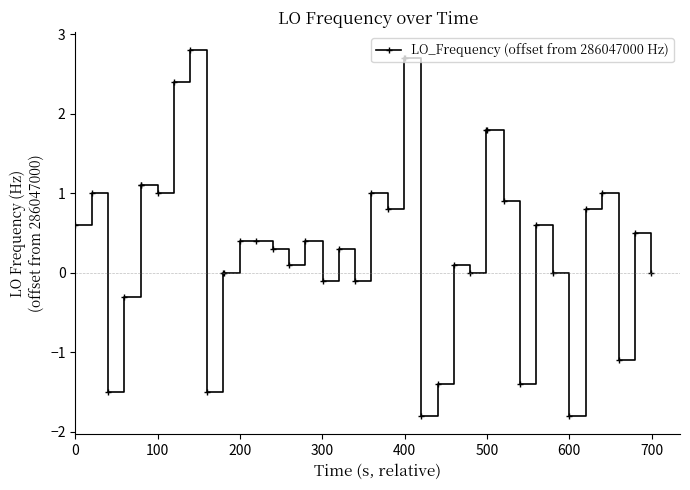

What is the maximum value shown in the chart?

2.8